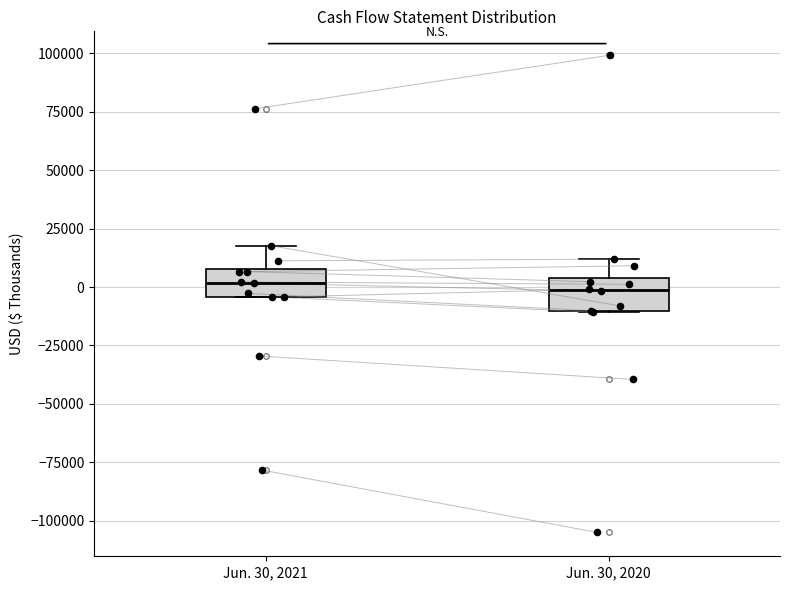

Reading left to right, read every box against the y-axis: the position of its median line, the range the box covers, and the ends of its whiskers. The values are not printed on the chart, so give them approximately, as read against the axis.

Jun. 30, 2021: median 0, box -5000 to 10000, whiskers -5000 to 20000
Jun. 30, 2020: median 0, box -10000 to 5000, whiskers -10000 to 10000